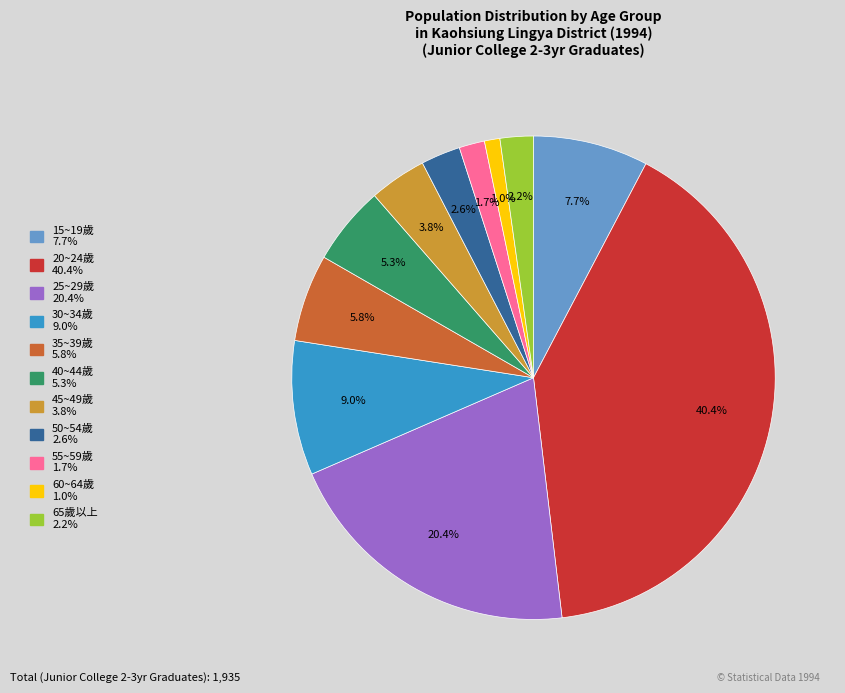

Is 15~19歲 the majority of the pie?

No